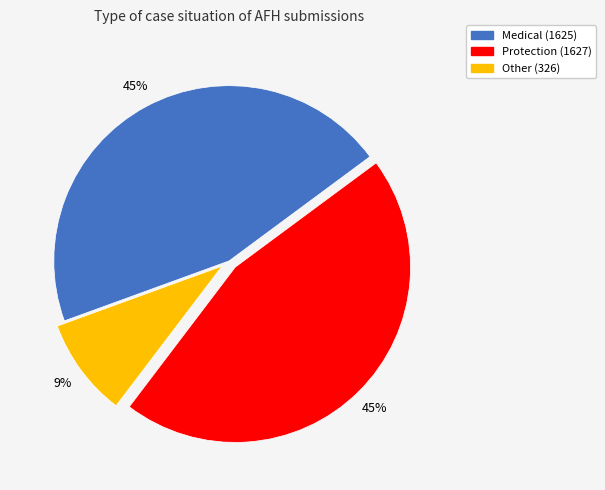

Is there any slice that represents more than half of the pie?

No